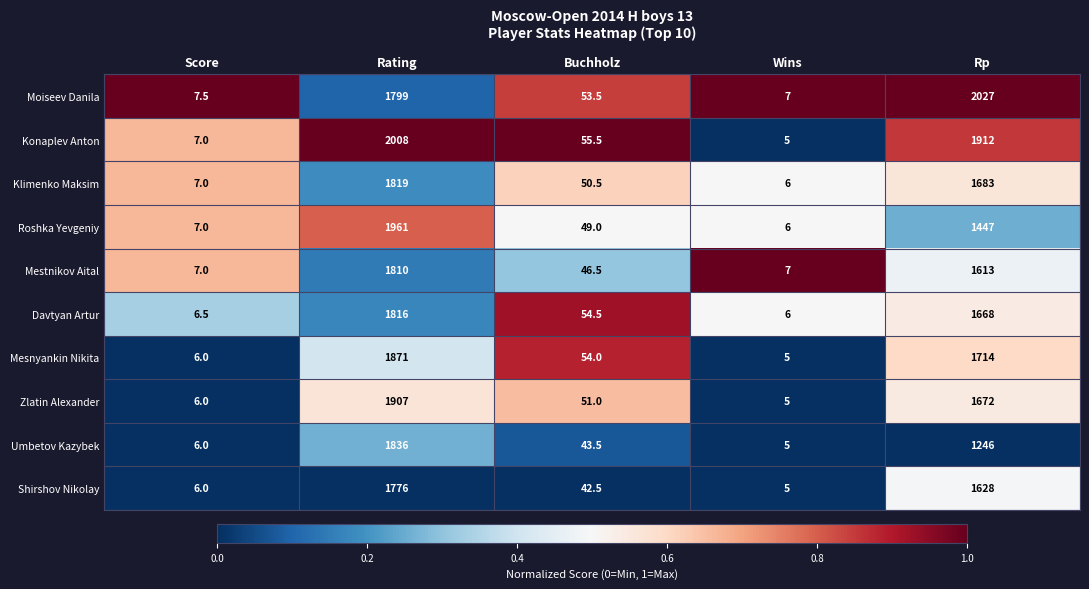

Is the value of Umbetov Kazybek at Wins greater than the value of Roshka Yevgeniy at Wins?

No